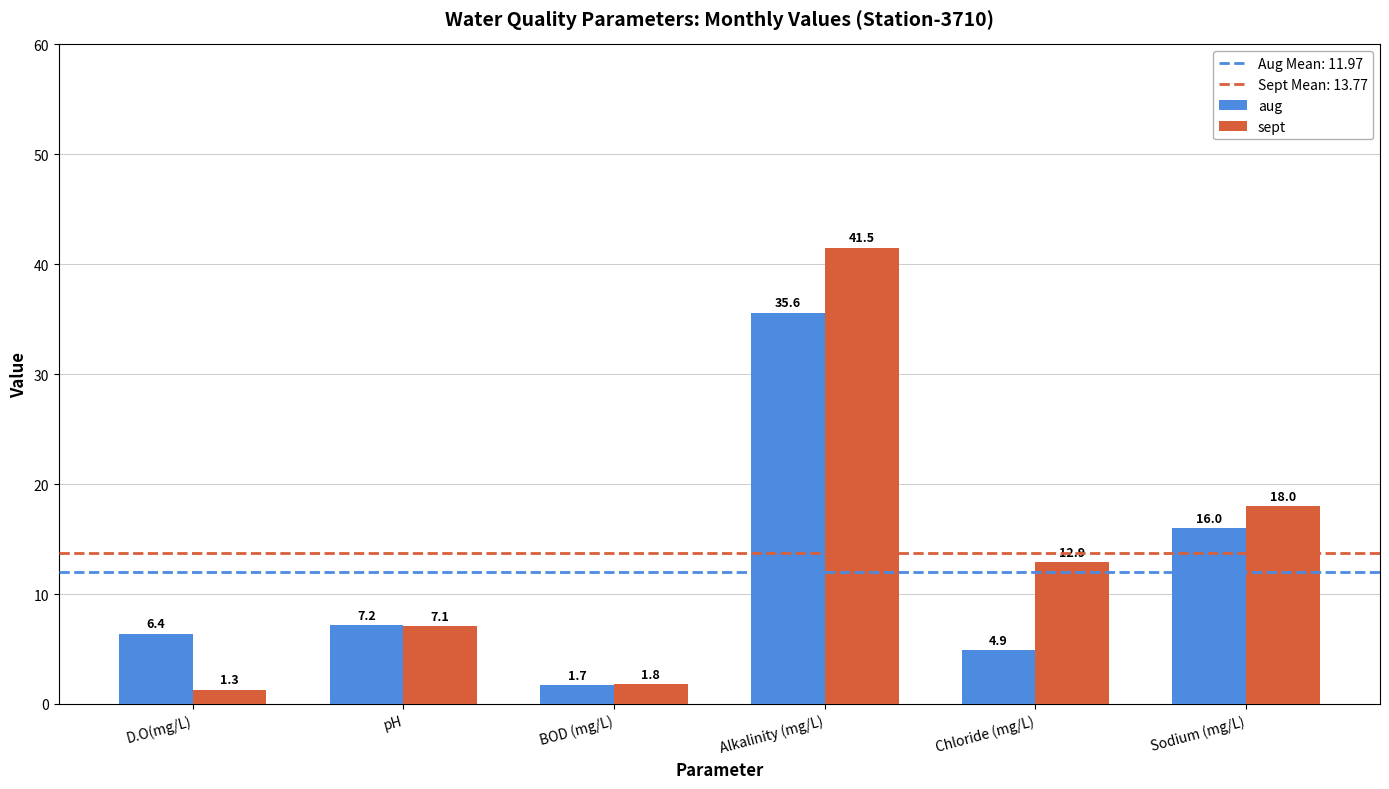

Which category has the lowest value across all series?

D.O(mg/L)